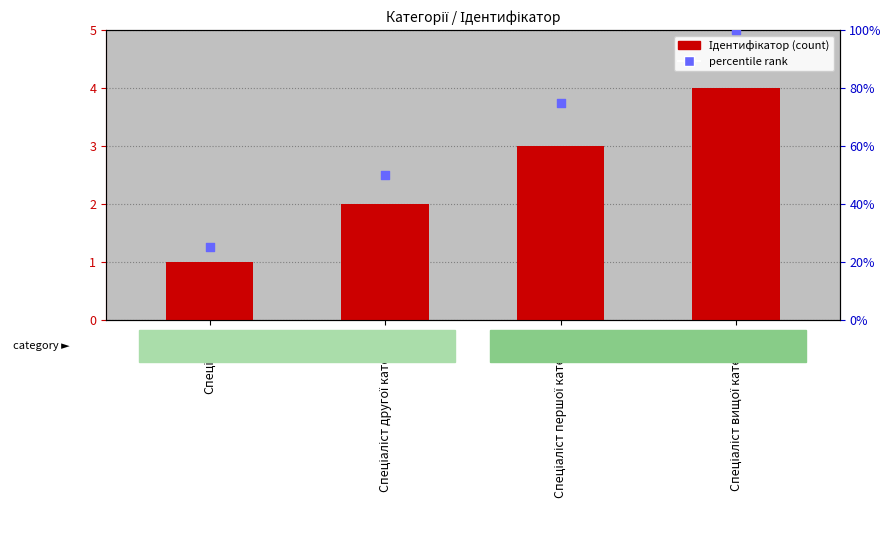

Is the value of Ідентифікатор at Спеціаліст greater than the value of percentile rank within the sample at Спеціаліст першої категорії?

No